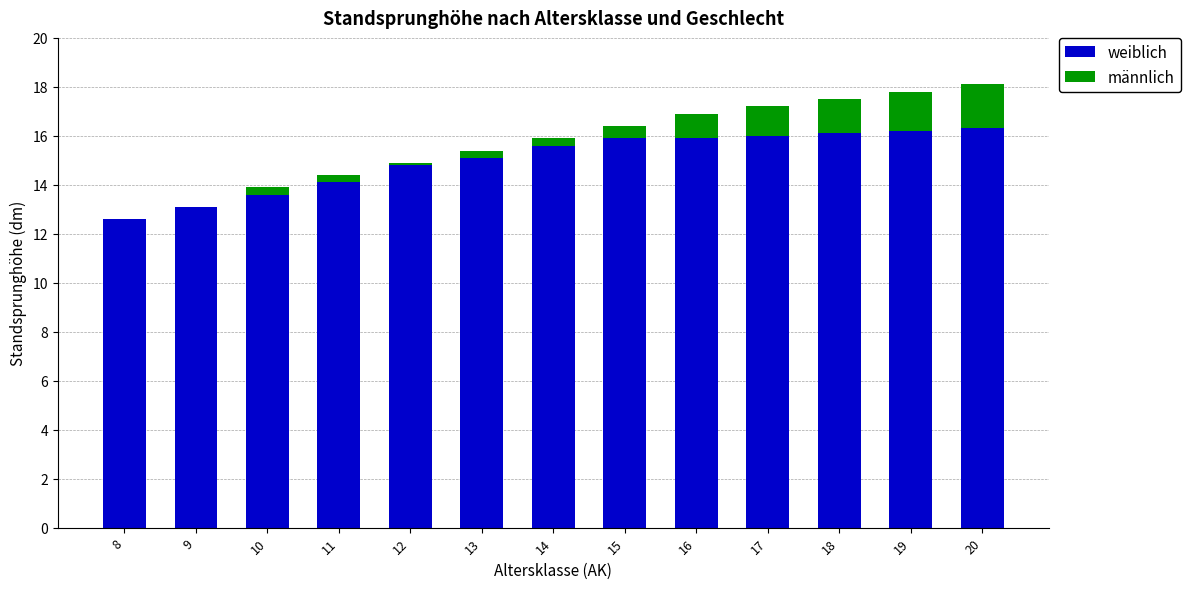

Are the bars horizontal?

No